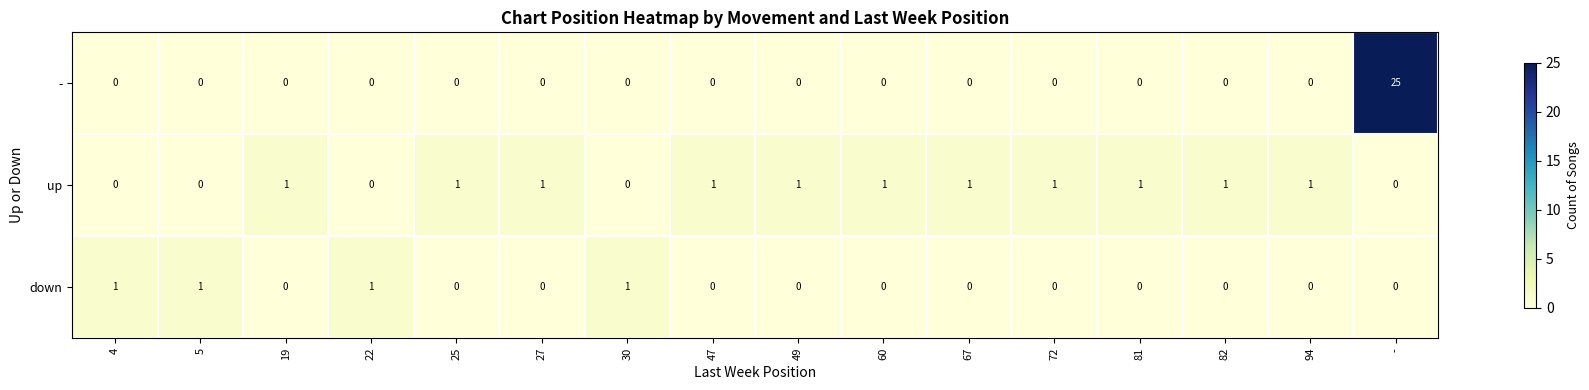

What is the difference between the maximum and second lowest values in the - series?

25